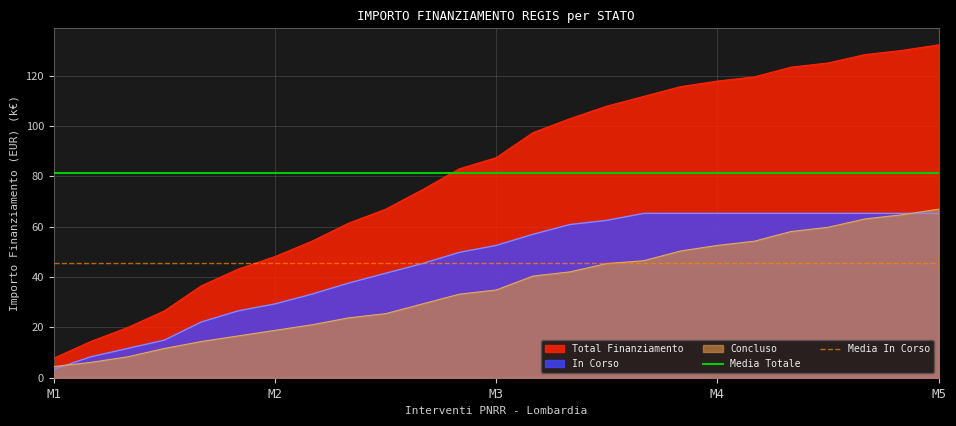

What is the value of the Media Totale point at the 2nd from the left?

81.4